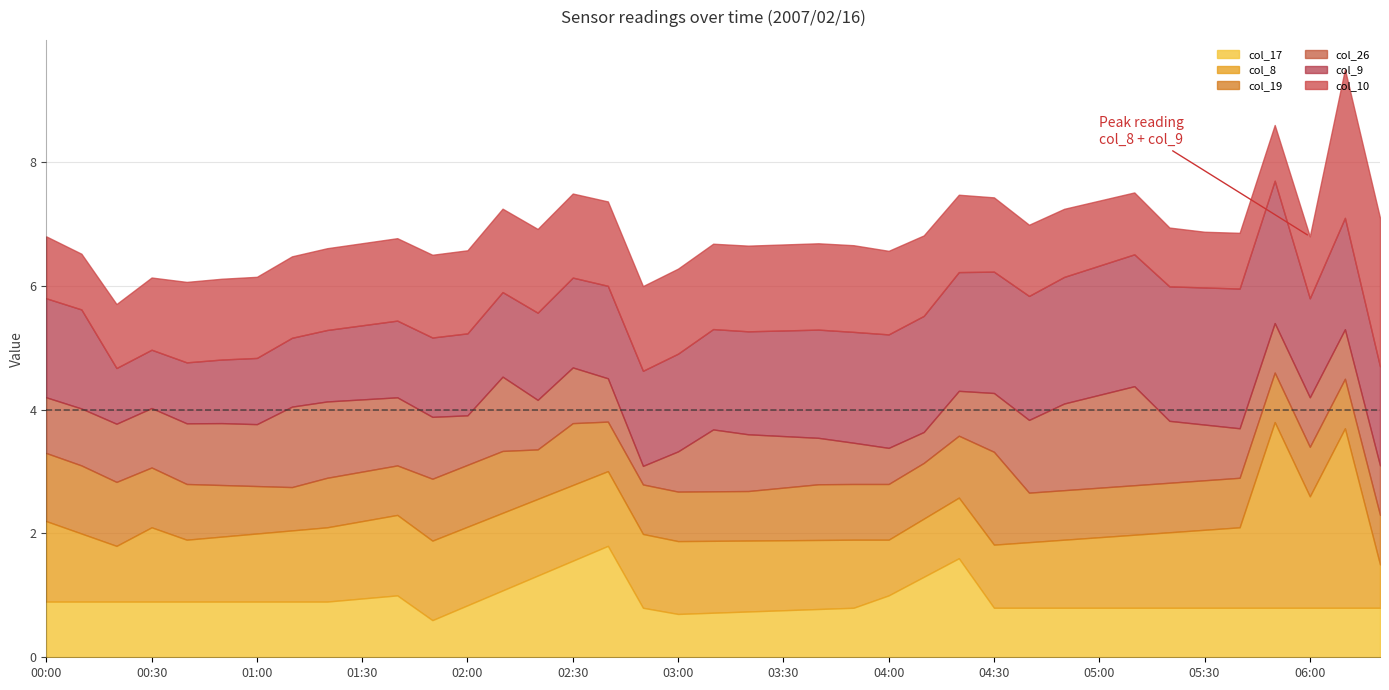

True or false: col_10 has more than 1 points higher than both neighbors.

False